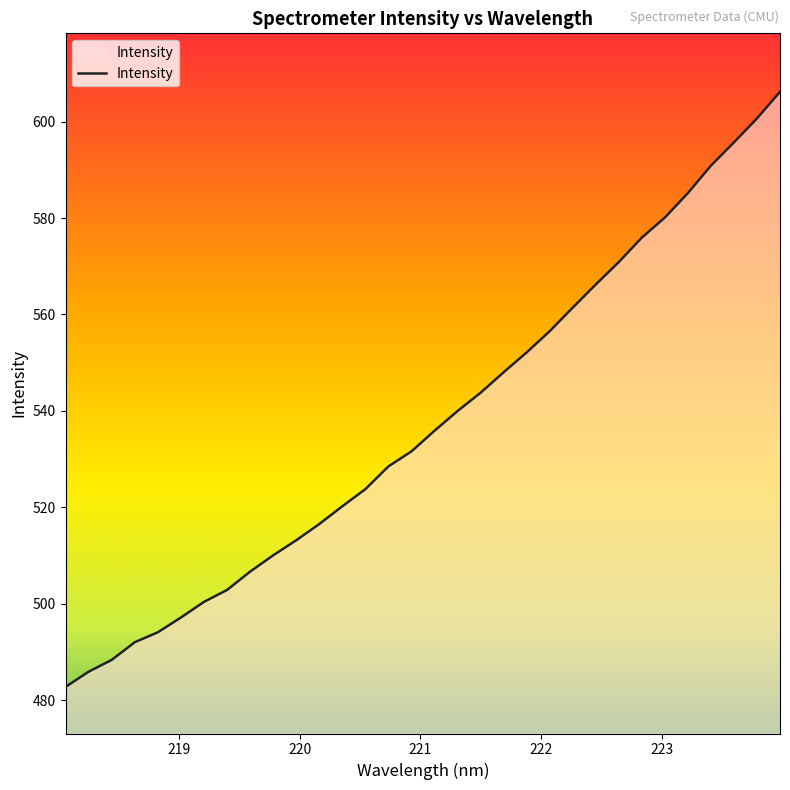

What is the maximum value shown in the chart?

606.2